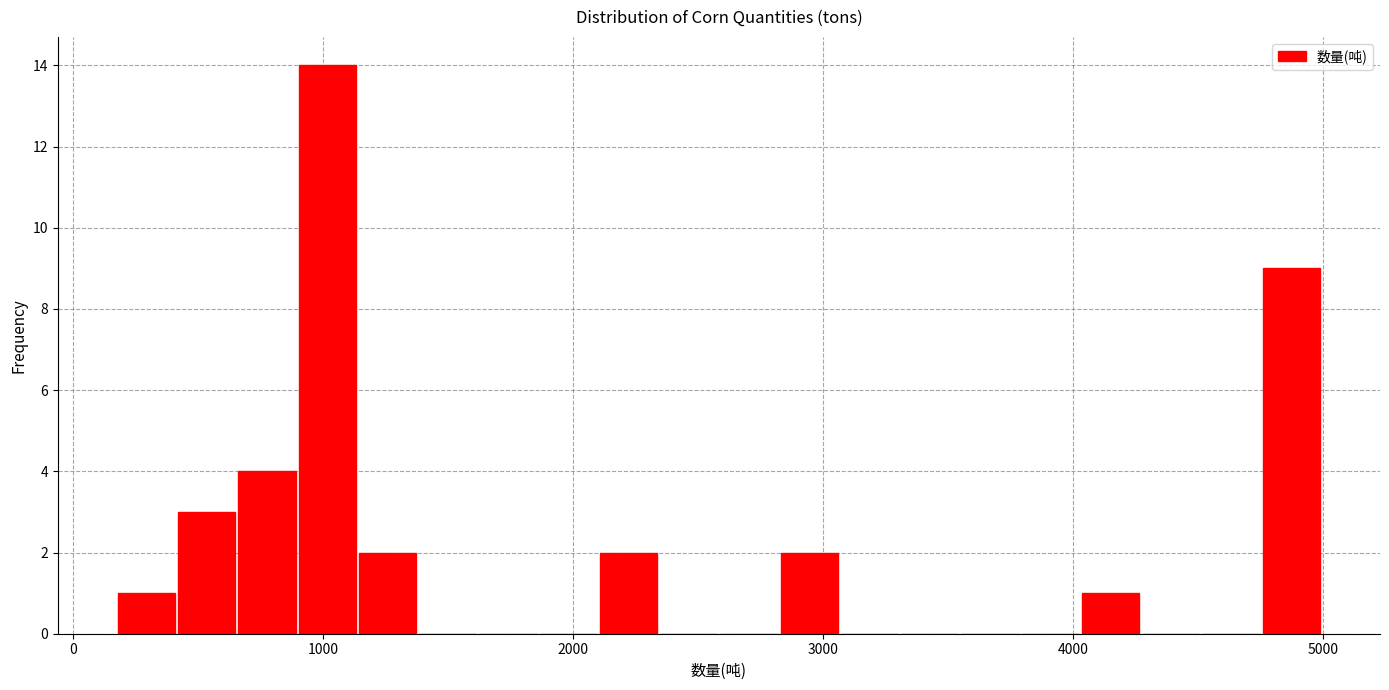

Around what value on the x-axis is the tallest bar? Give the approximate position of its centre, as read against the axis.

1000